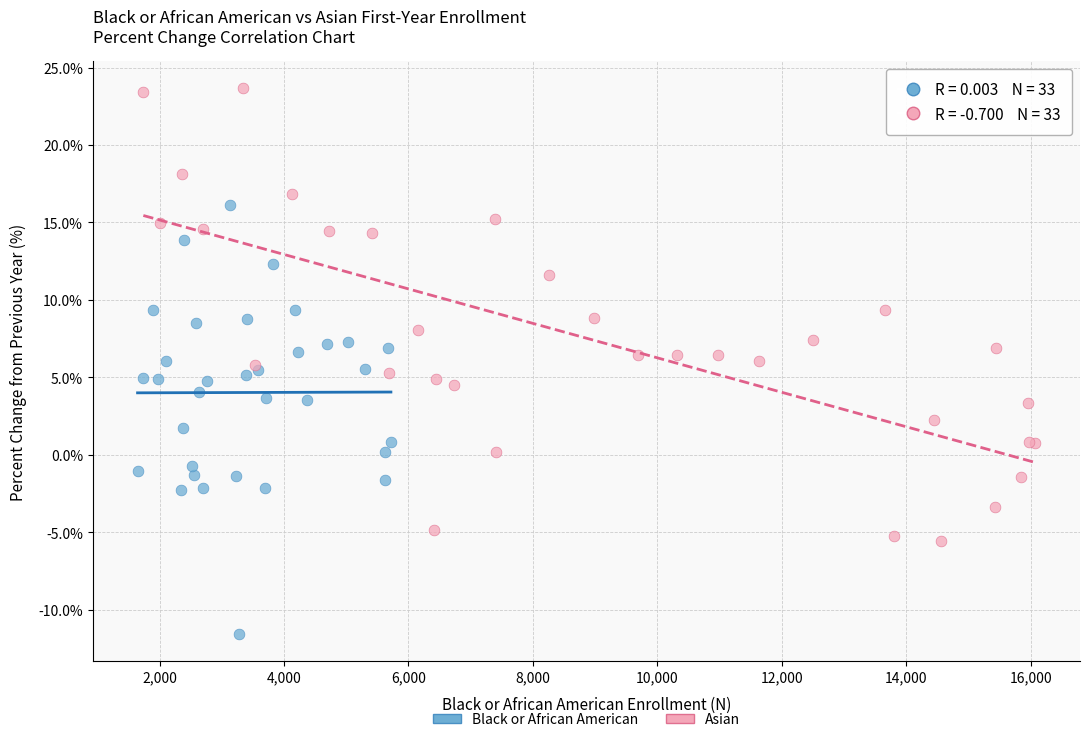

Which series has the largest Y range (max minus min)?

Asian